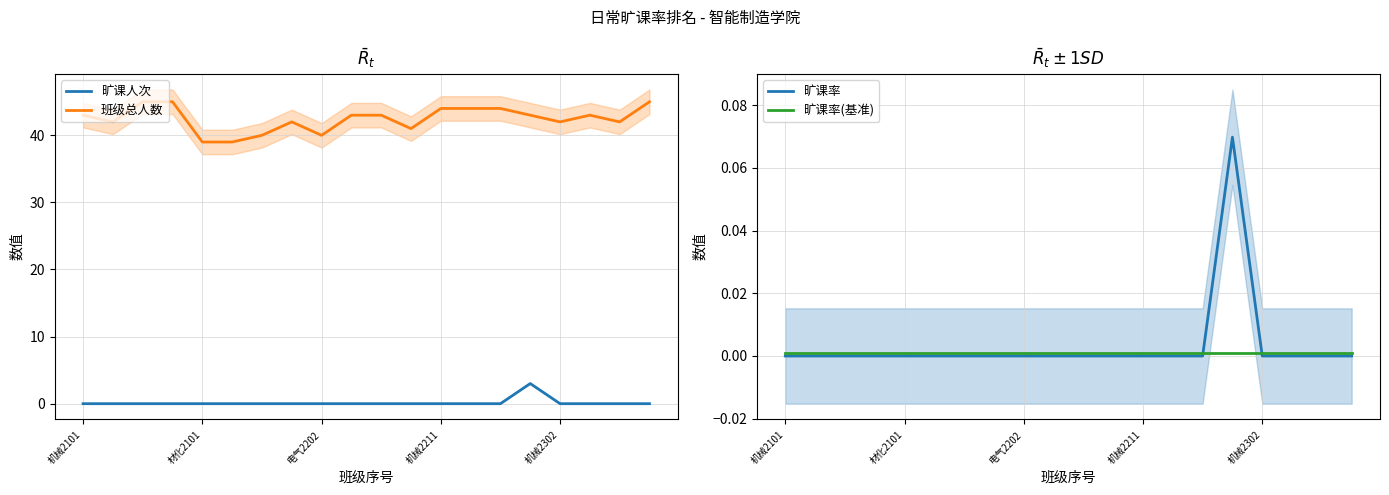

Which series has the largest total across all categories?

班级总人数